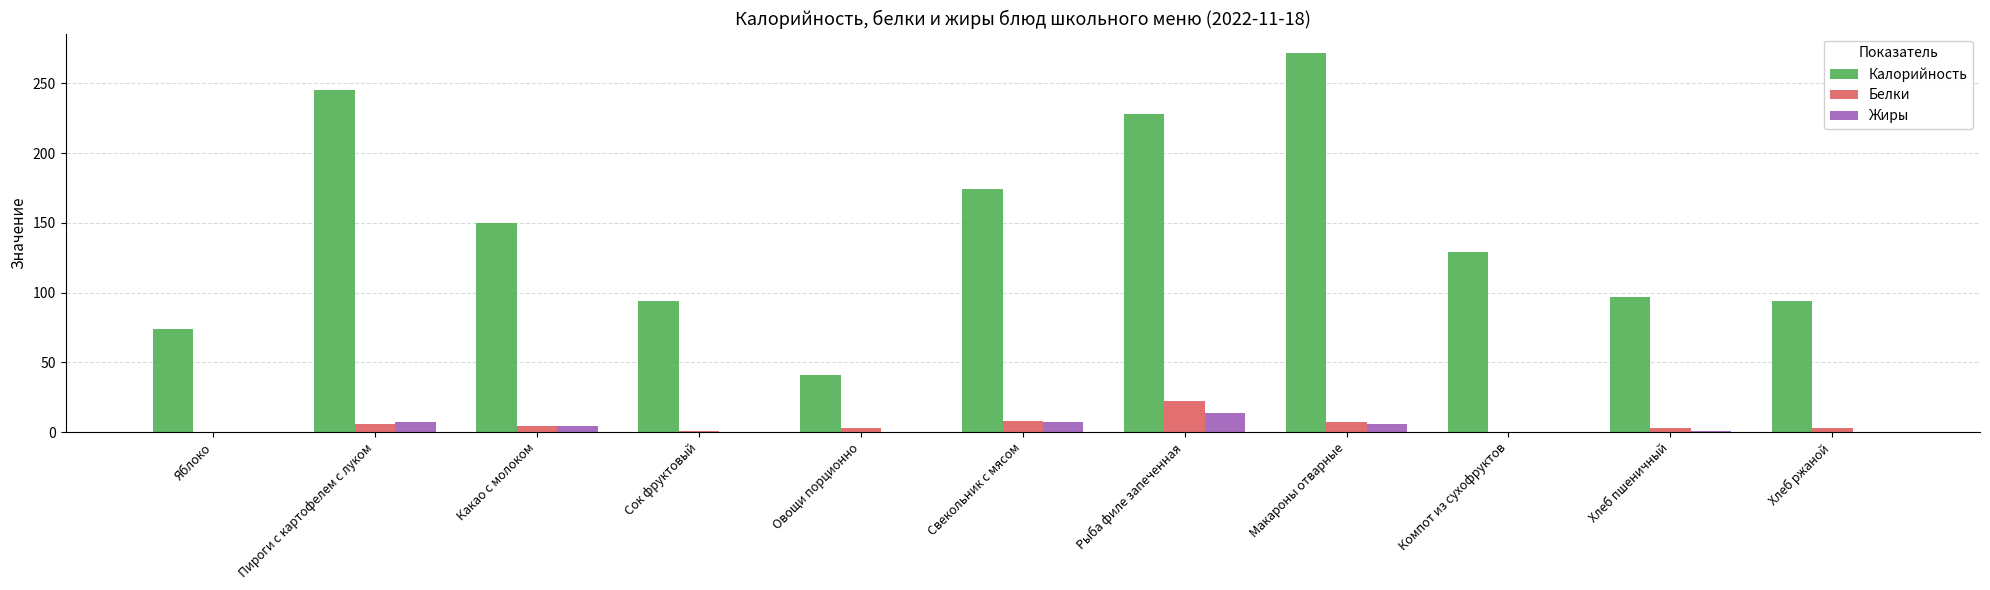

Which series has the largest total across all categories?

Калорийность